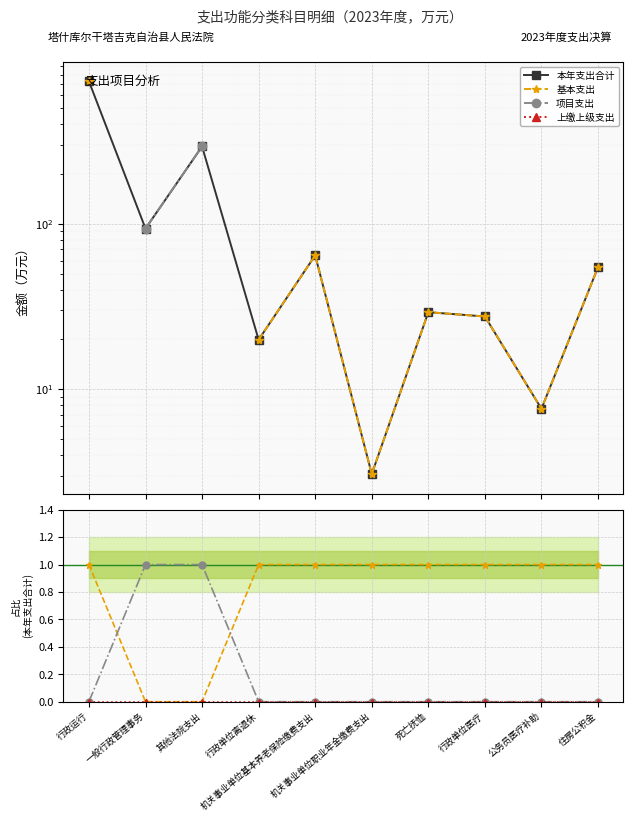

What is the total value across all series at 行政运行?

728.3